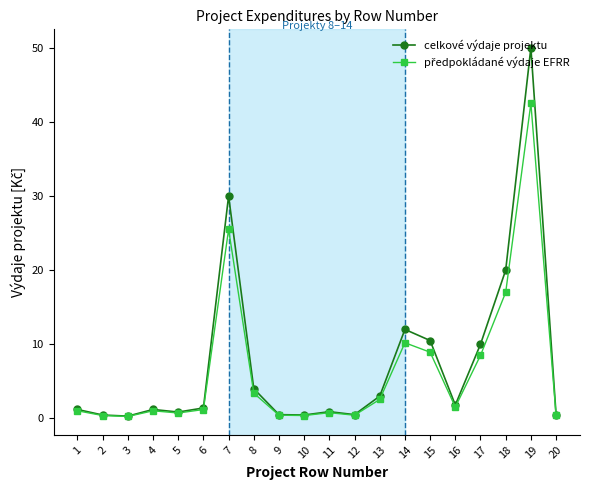

True or false: celkové výdaje projektu has more than 1 points higher than both neighbors.

True